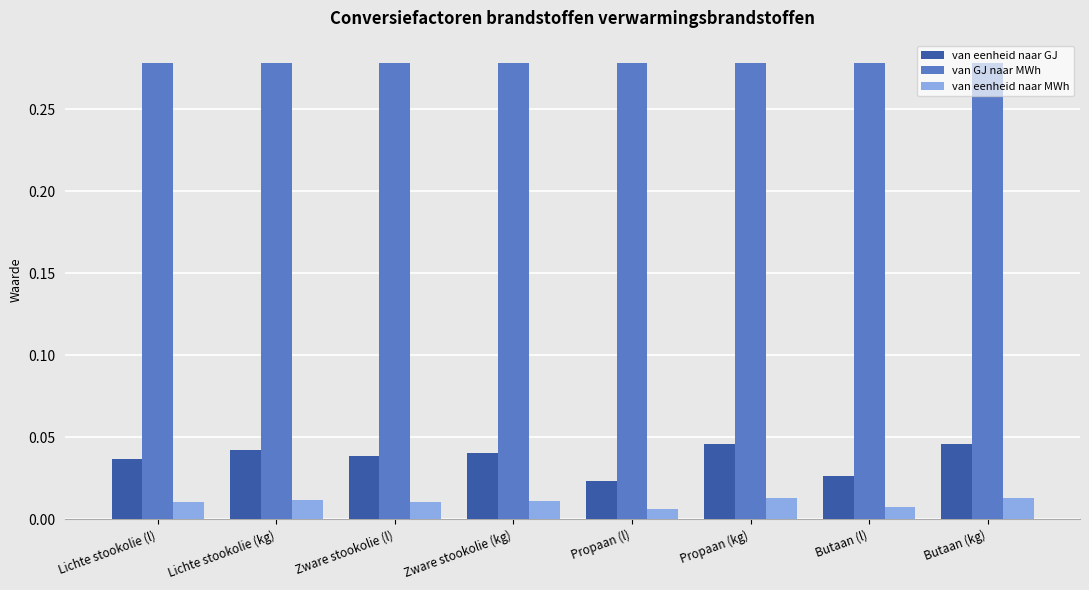

What is the label of the 5th bar from the left?

Propaan (l)